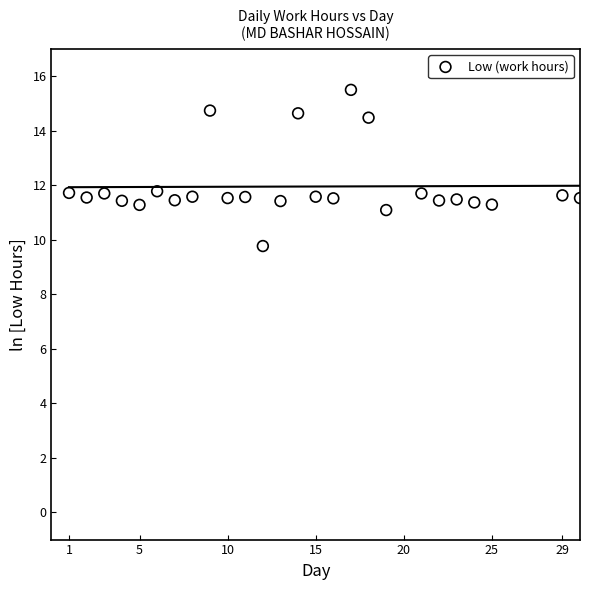

What is the range of Y values (max minus min)?

5.7